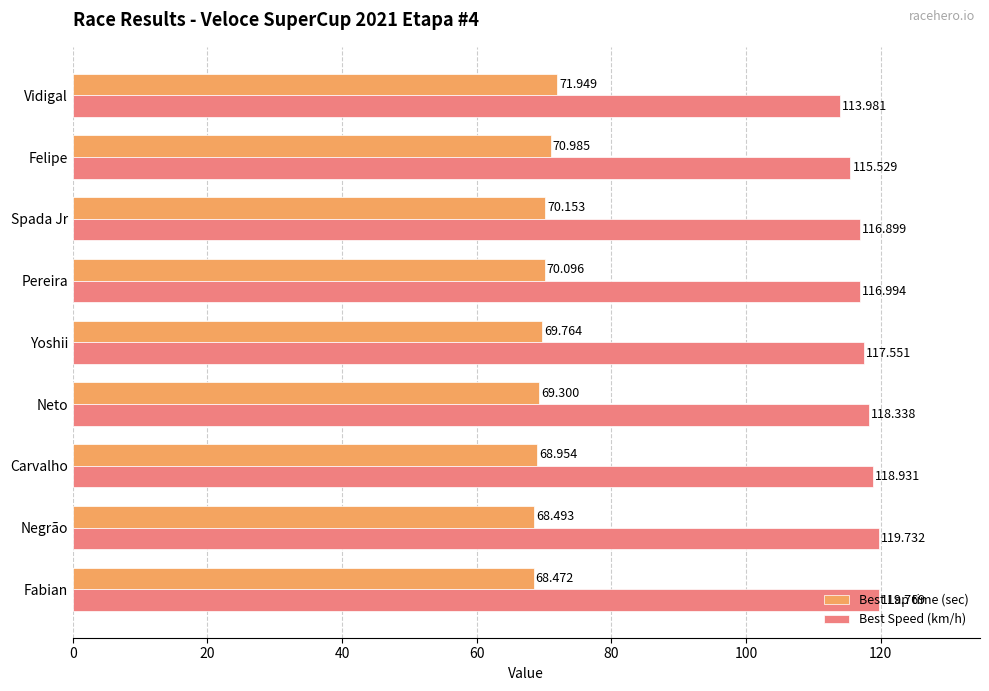

Which label corresponds to the smallest value in the chart?

Fabian